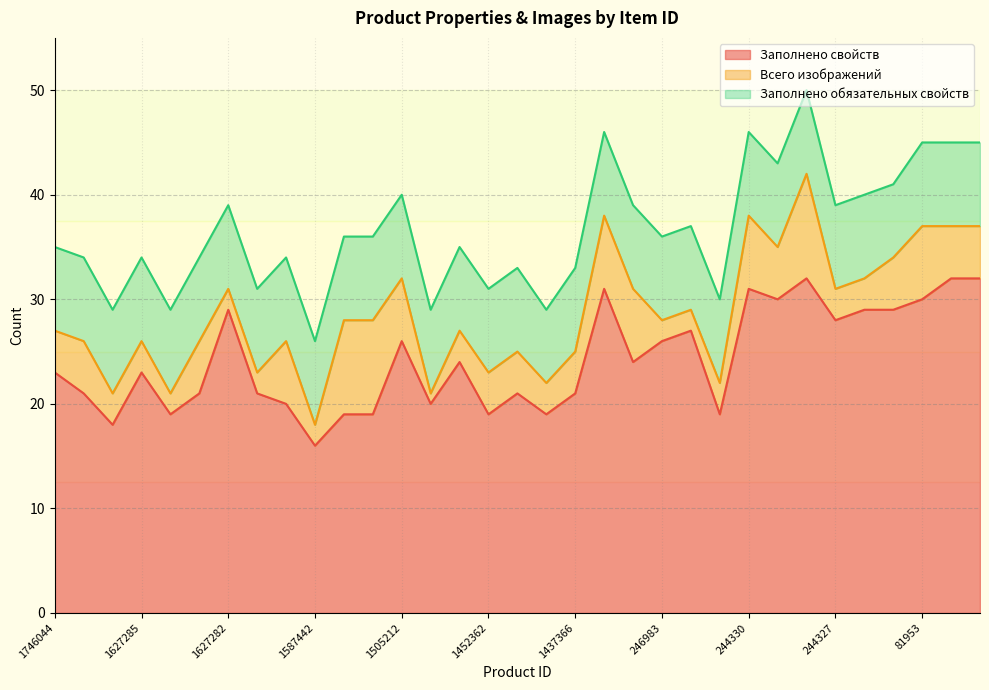

How many categories are shown in the chart?

33